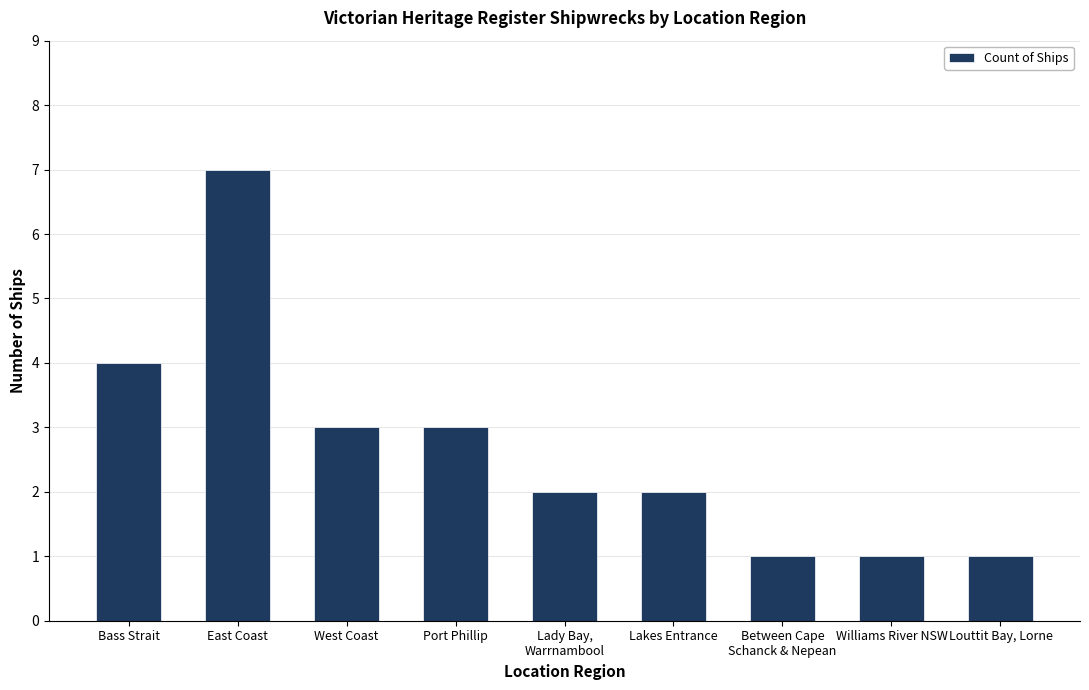

Approximately how many times larger is the value at Louttit Bay, Lorne compared to West Coast?

0.3